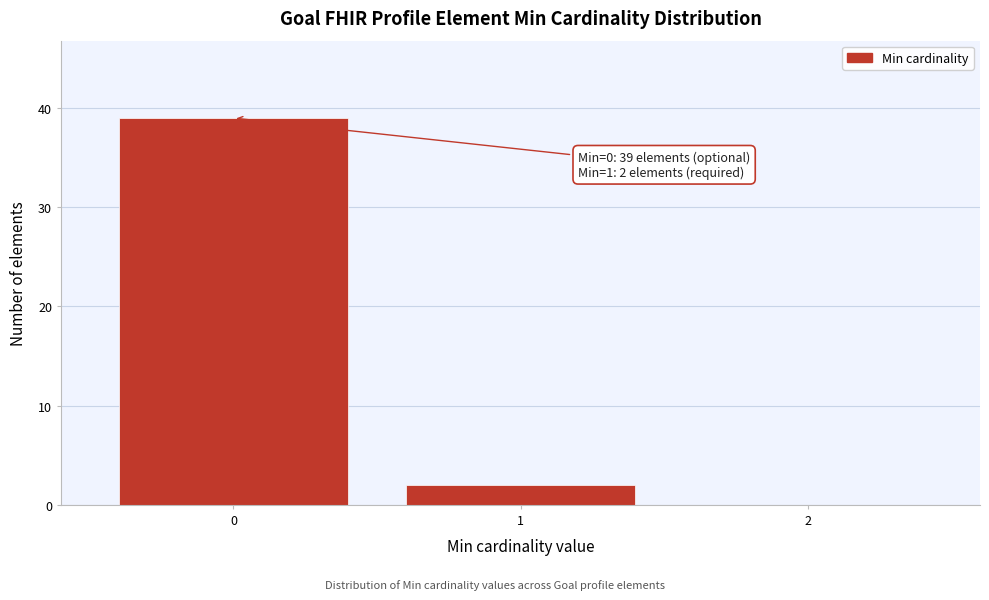

Over which range of the x-axis is the bar tallest?

-0.5 to 0.5